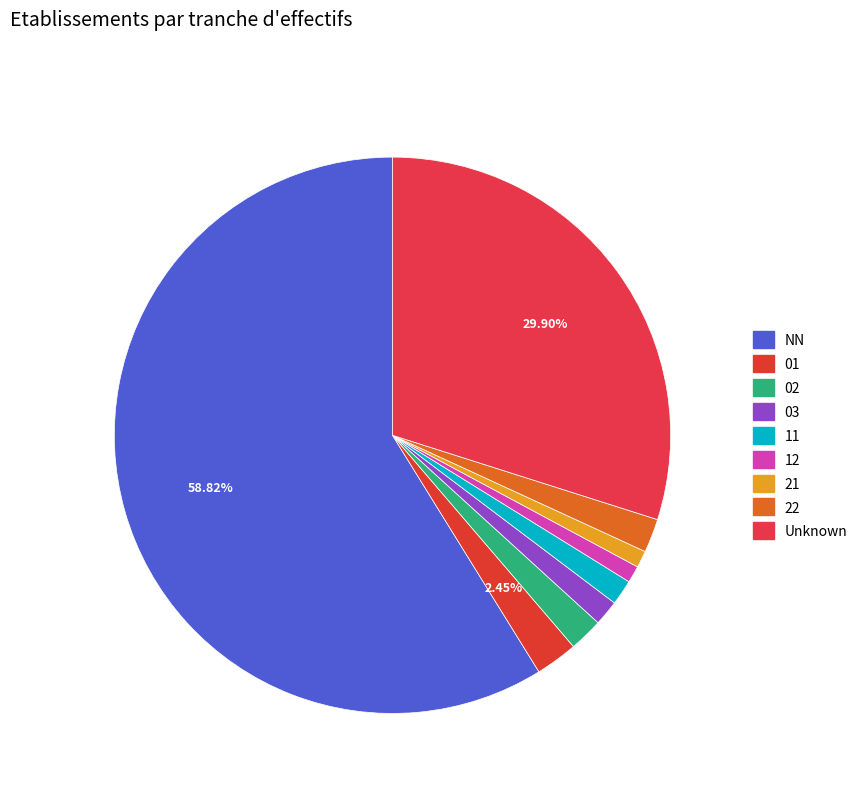

Is there any slice that represents more than half of the pie?

Yes